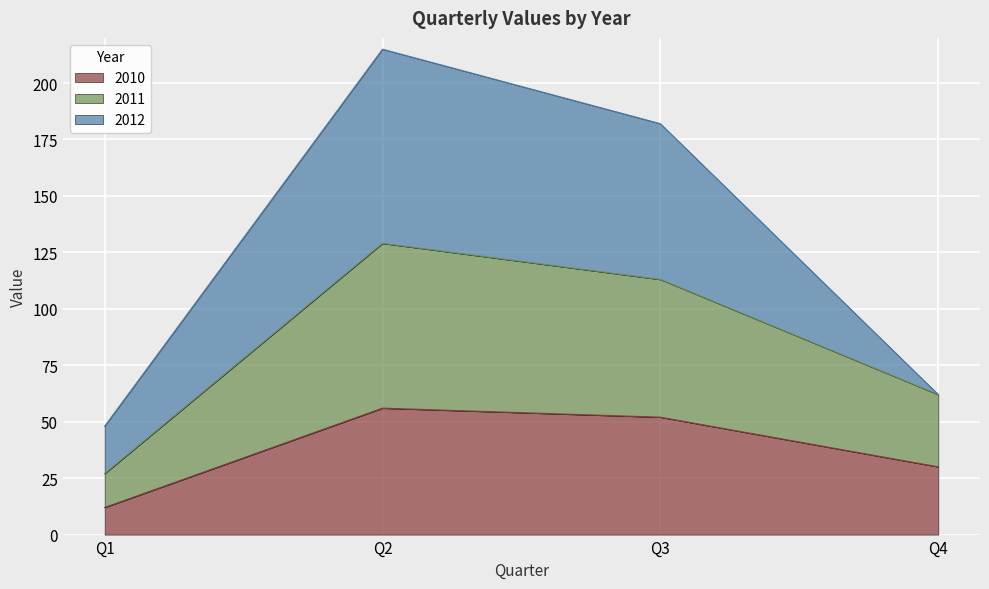

Reading left to right, list the values for the 2010 series.

Q1=12	Q2=56	Q3=52	Q4=30